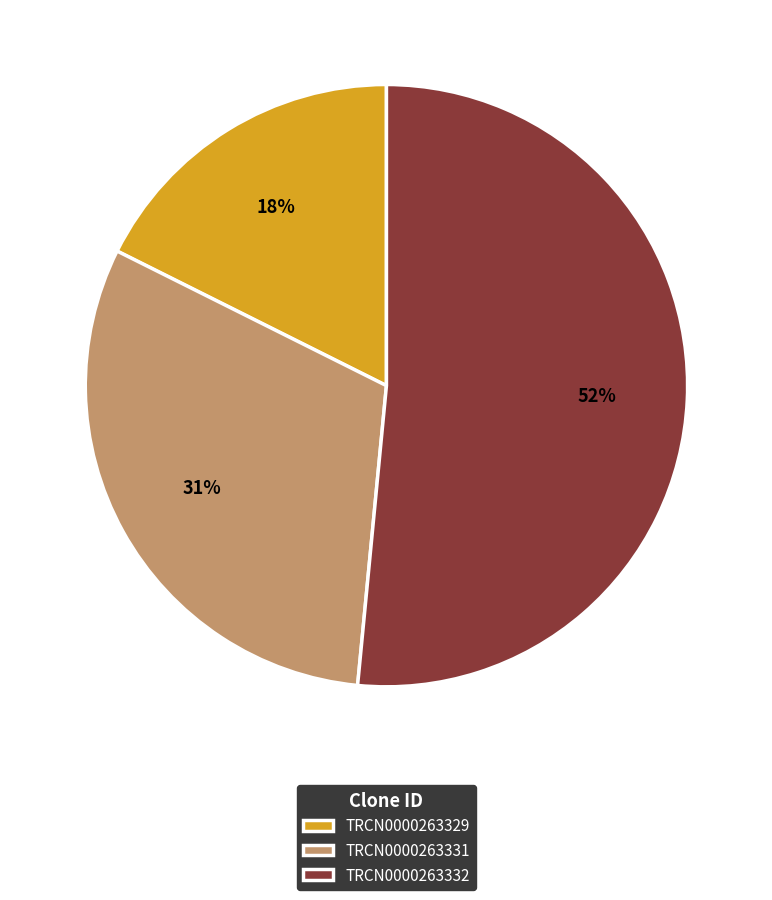

Count the number of slices in the pie.

3